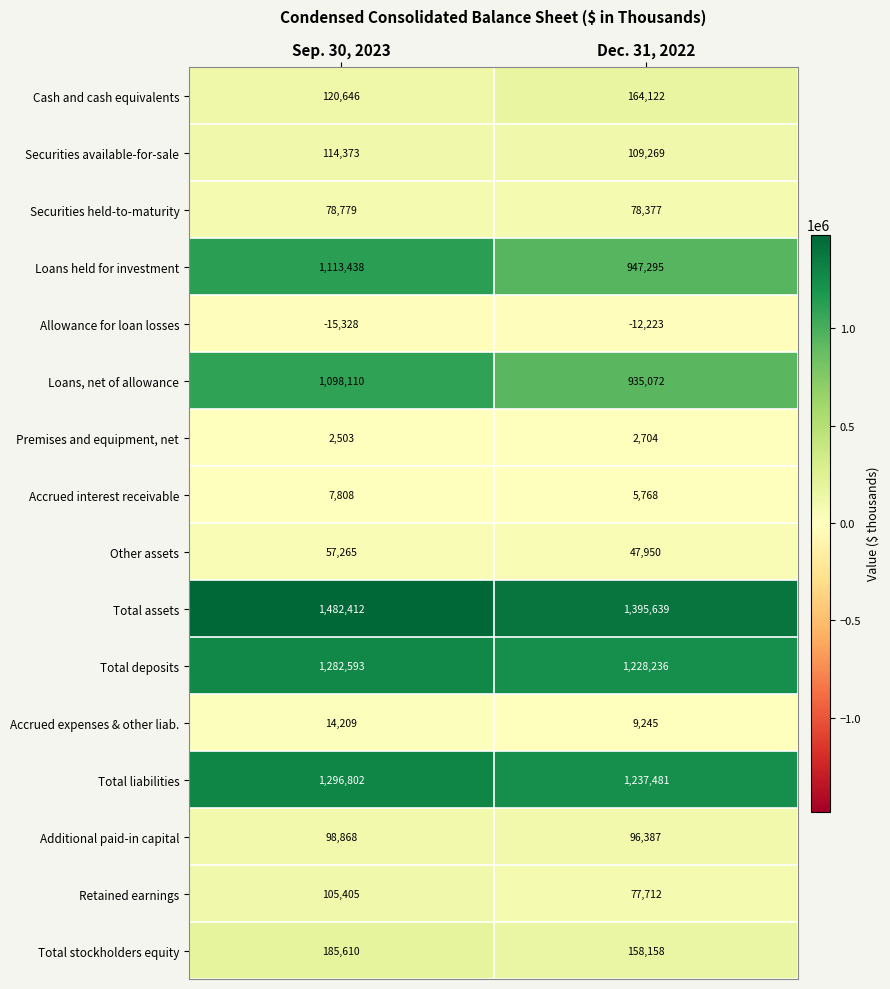

What is the approximate value of Securities available-for-sale at Dec. 31, 2022, to the nearest 50?

109250